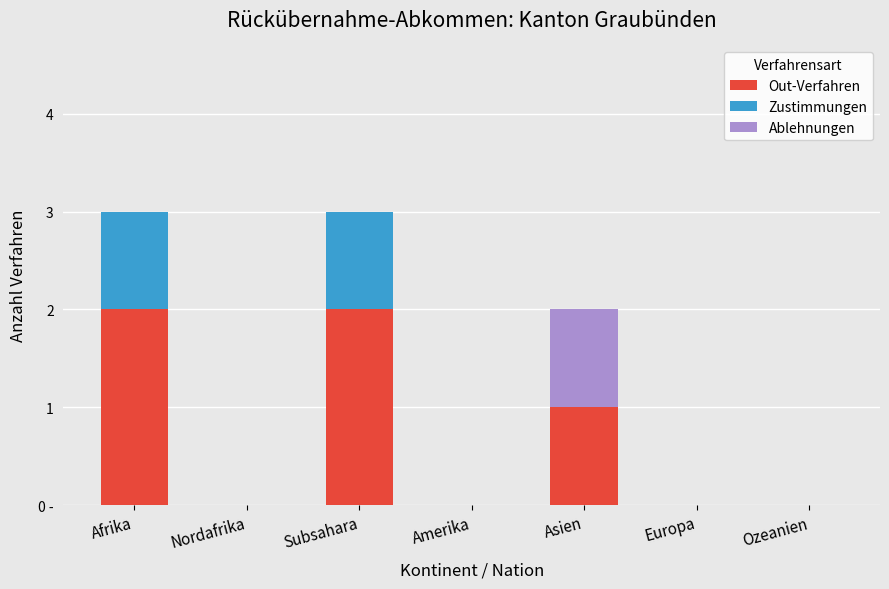

What are all the series names shown in the legend?

Out-Verfahren, Zustimmungen, Ablehnungen